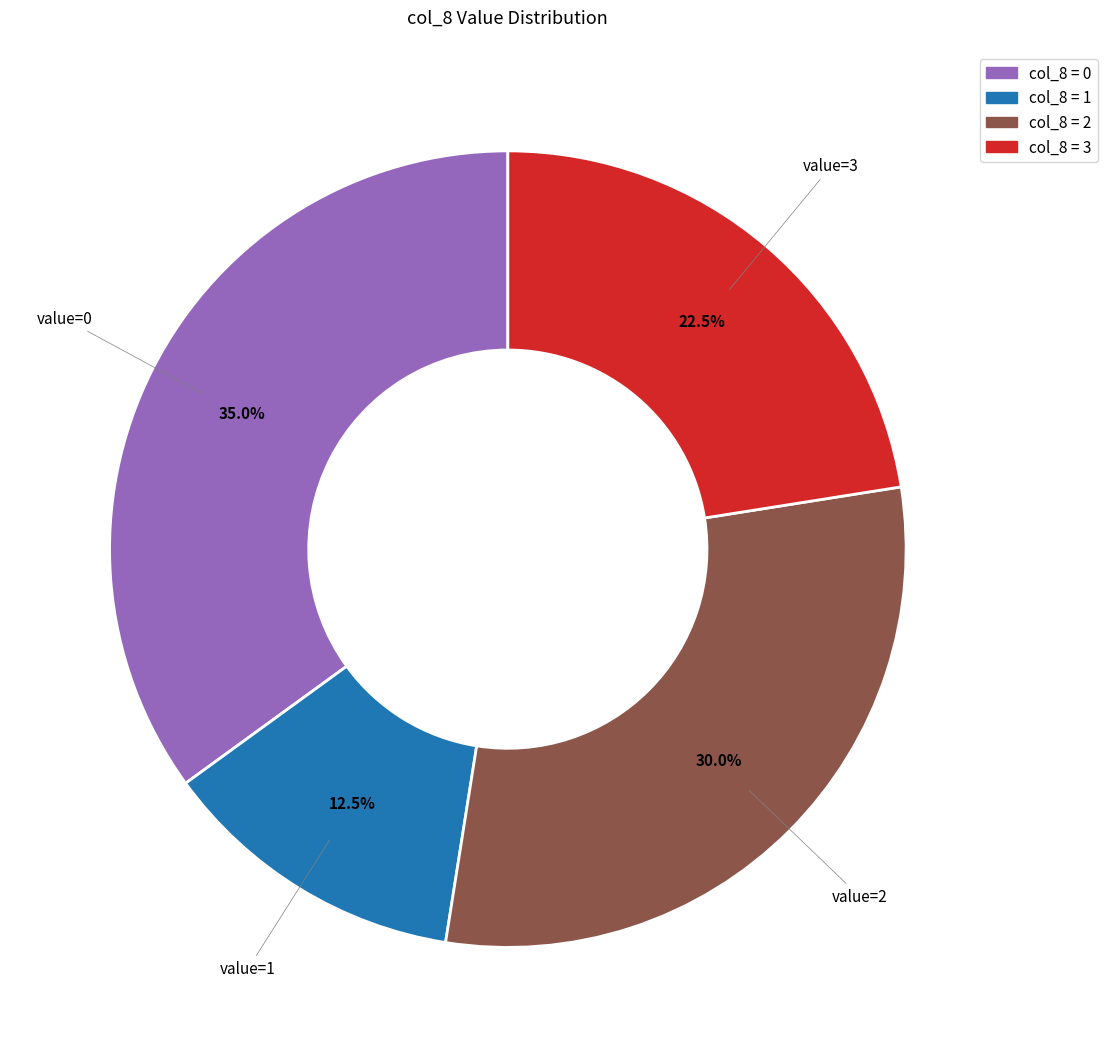

Does value=1 represent more than half of the total?

No